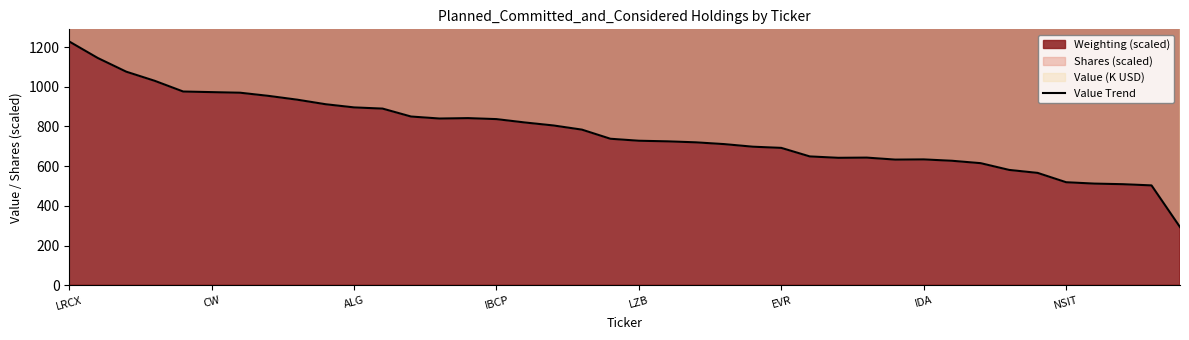

How many categories are shown in the chart?

40